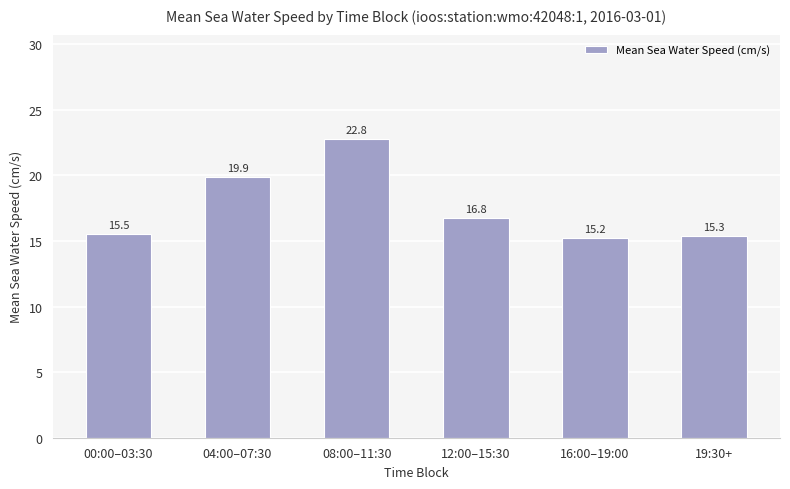

List the labels in order of value, largest first.

08:00–11:30, 04:00–07:30, 12:00–15:30, 00:00–03:30, 19:30+, 16:00–19:00